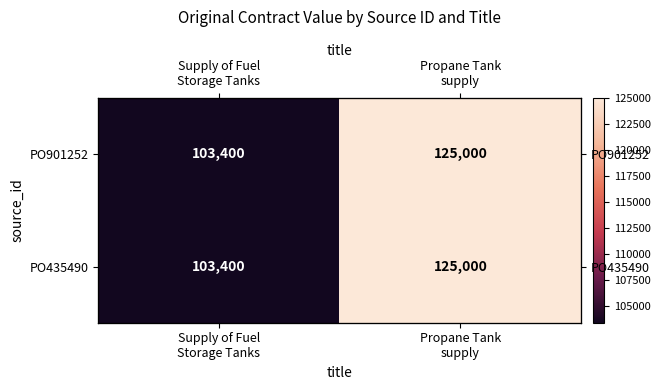

List the series in order of their peak value, highest first.

PO901252, PO435490